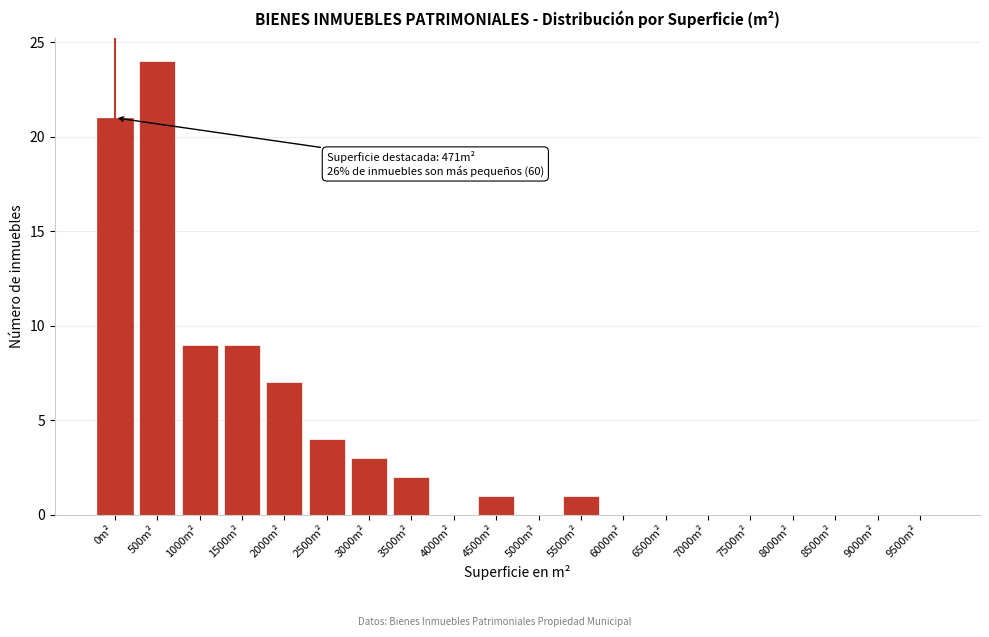

Reading right to left, extract all data points from this chart.

9500m²=0	9000m²=0	8500m²=0	8000m²=0	7500m²=0	7000m²=0	6500m²=0	6000m²=0	5500m²=1	5000m²=0	4500m²=1	4000m²=0	3500m²=2	3000m²=3	2500m²=4	2000m²=7	1500m²=9	1000m²=9	500m²=24	0m²=21